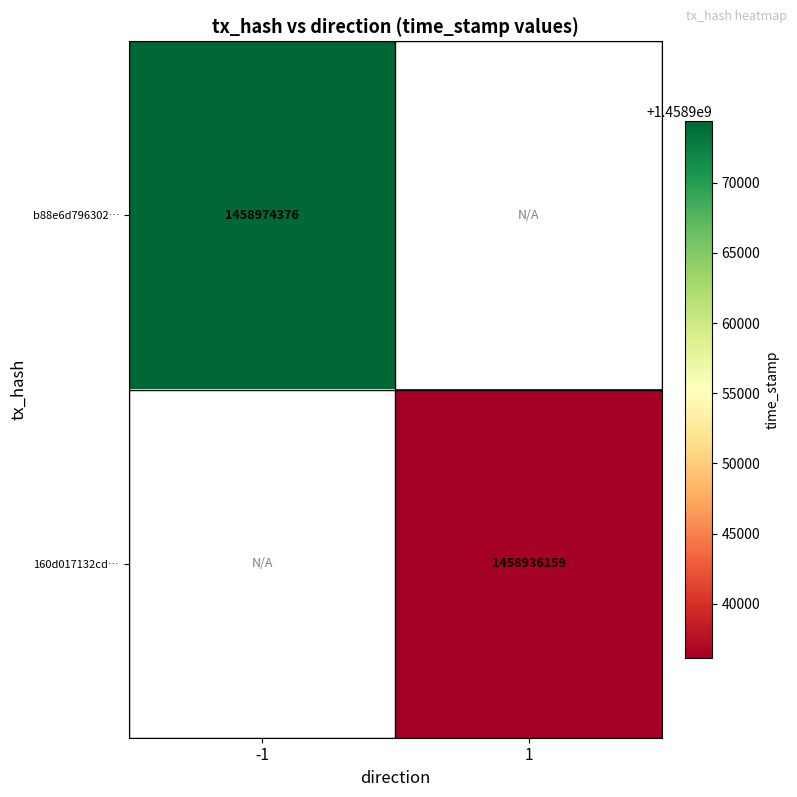

The b88e6d796302… series shows 602283944 at -1. True or false?

False